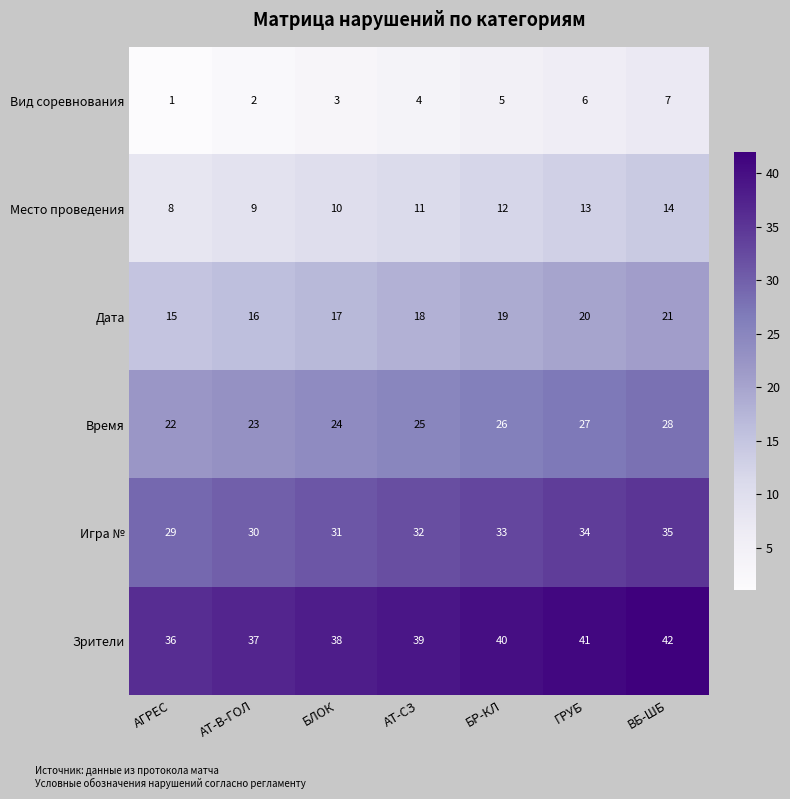

How many distinct data groups are displayed?

6